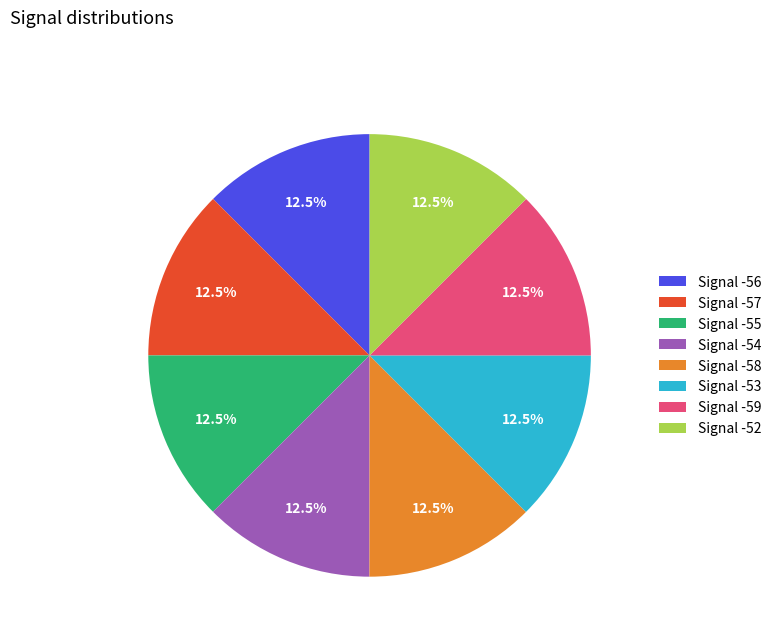

Approximately how many times larger is the value at Signal -57 compared to Signal -52?

1.0